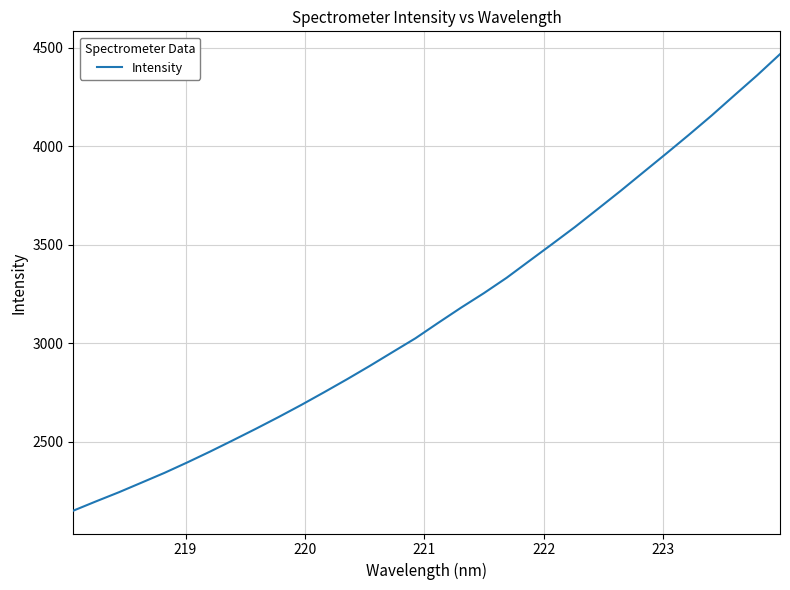

What is the maximum value shown in the chart?

4467.5